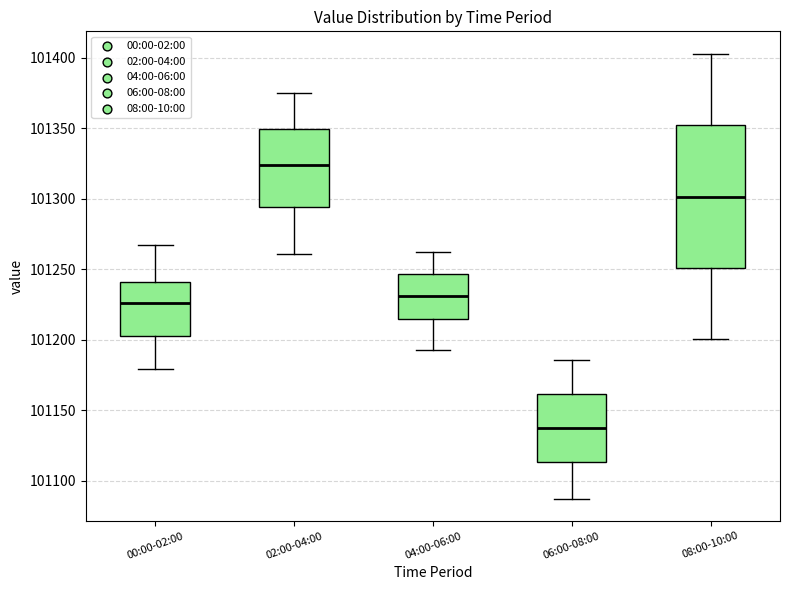

Reading left to right, read every box against the y-axis: the position of its median line, the range the box covers, and the ends of its whiskers. The values are not printed on the chart, so give them approximately, as read against the axis.

00:00-02:00: median 101225, box 101200 to 101240, whiskers 101180 to 101265
02:00-04:00: median 101325, box 101295 to 101350, whiskers 101260 to 101375
04:00-06:00: median 101230, box 101215 to 101245, whiskers 101195 to 101260
06:00-08:00: median 101135, box 101115 to 101160, whiskers 101085 to 101185
08:00-10:00: median 101300, box 101250 to 101350, whiskers 101200 to 101405